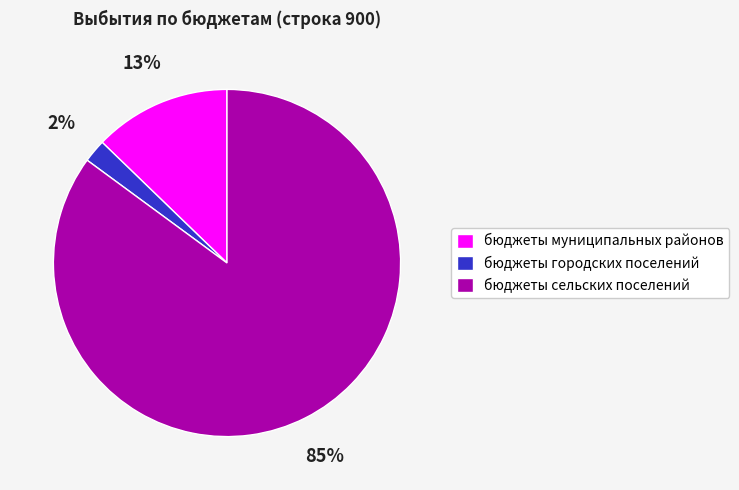

Which category accounts for the majority?

бюджеты сельских поселений